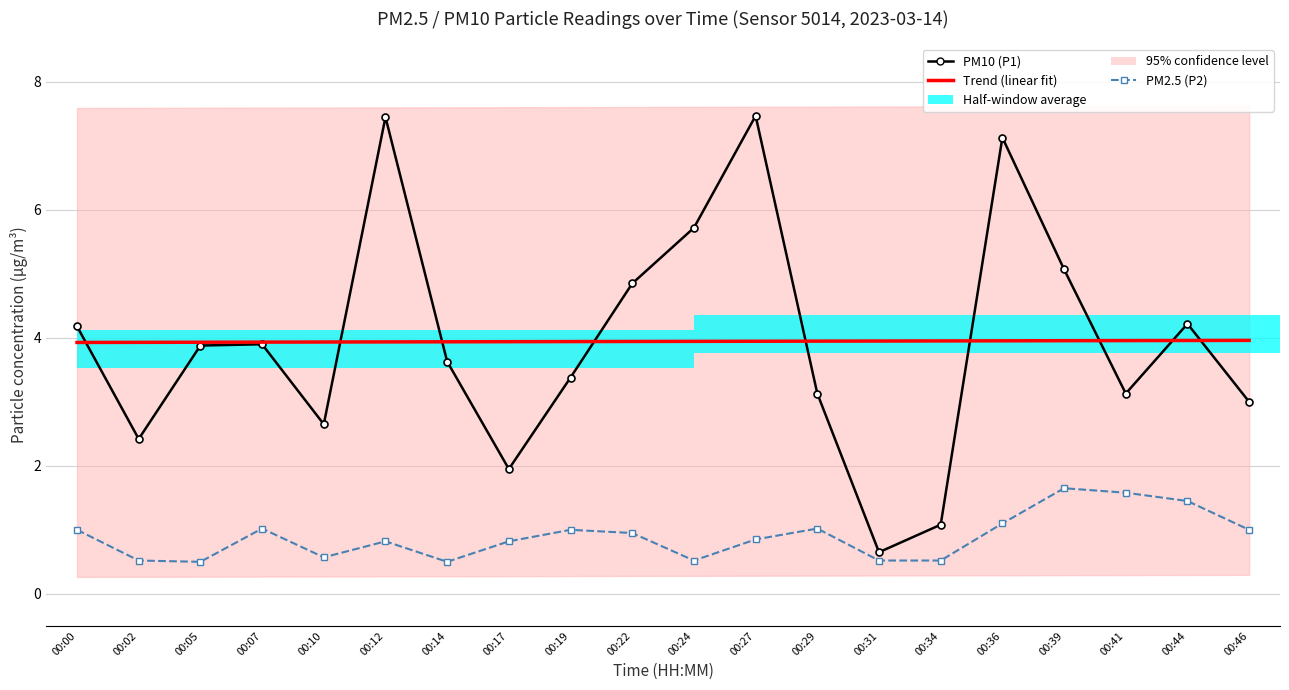

Which series has the largest range (max minus min)?

PM10 (P1)